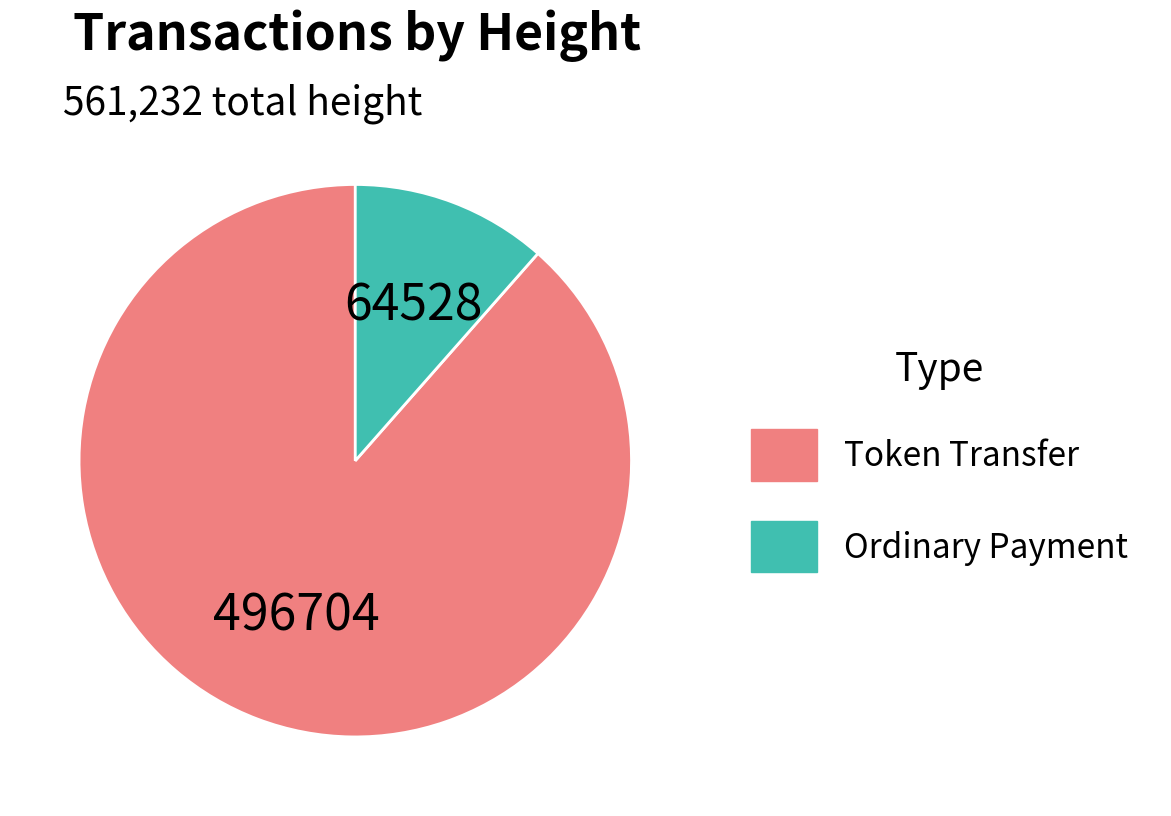

Is there any slice that represents more than half of the pie?

Yes